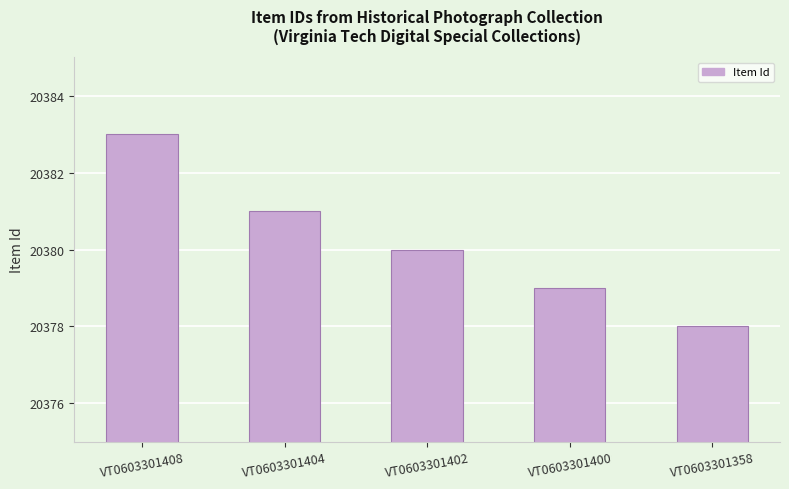

What is the change in value from VT0603301402 to VT0603301358?

-2